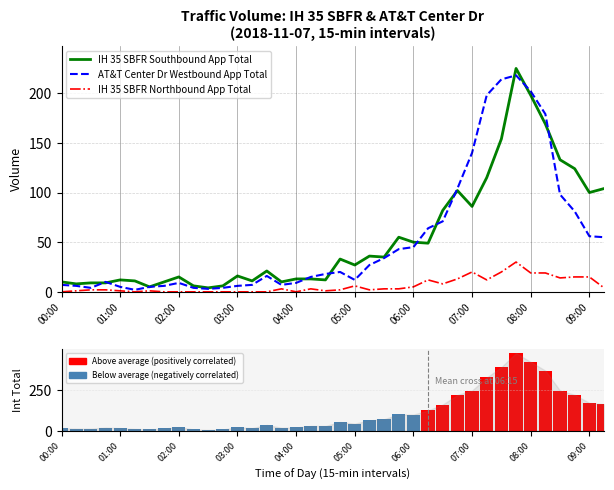

How many distinct data groups are displayed?

4